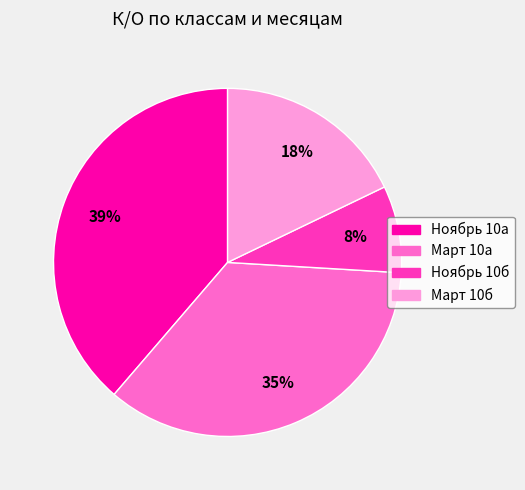

To the nearest percent, what is the difference between the largest and smallest slice percentages?

31%